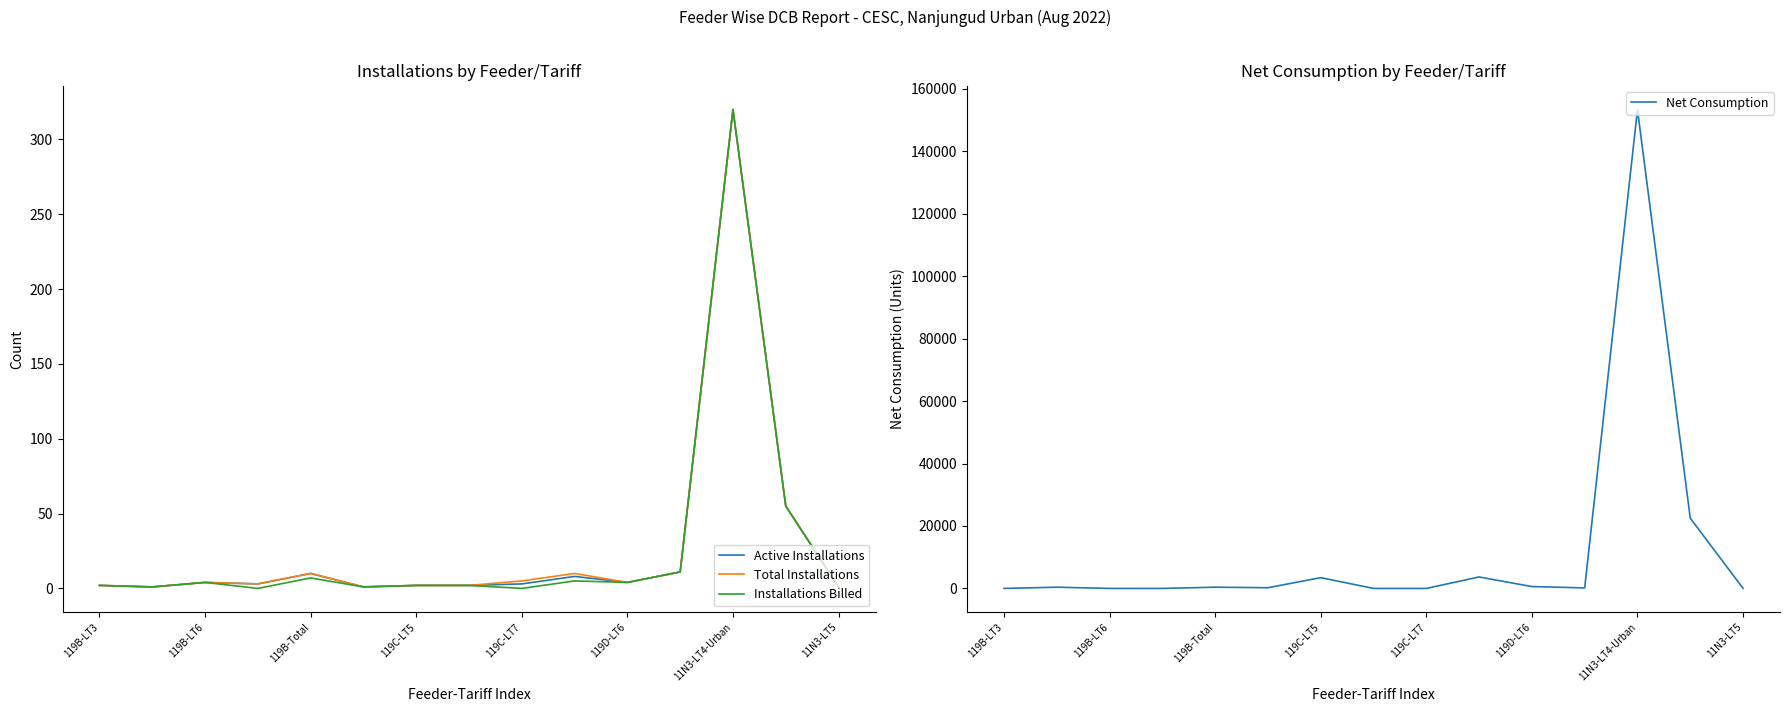

At how many categories does at least one series exceed 40653?

1